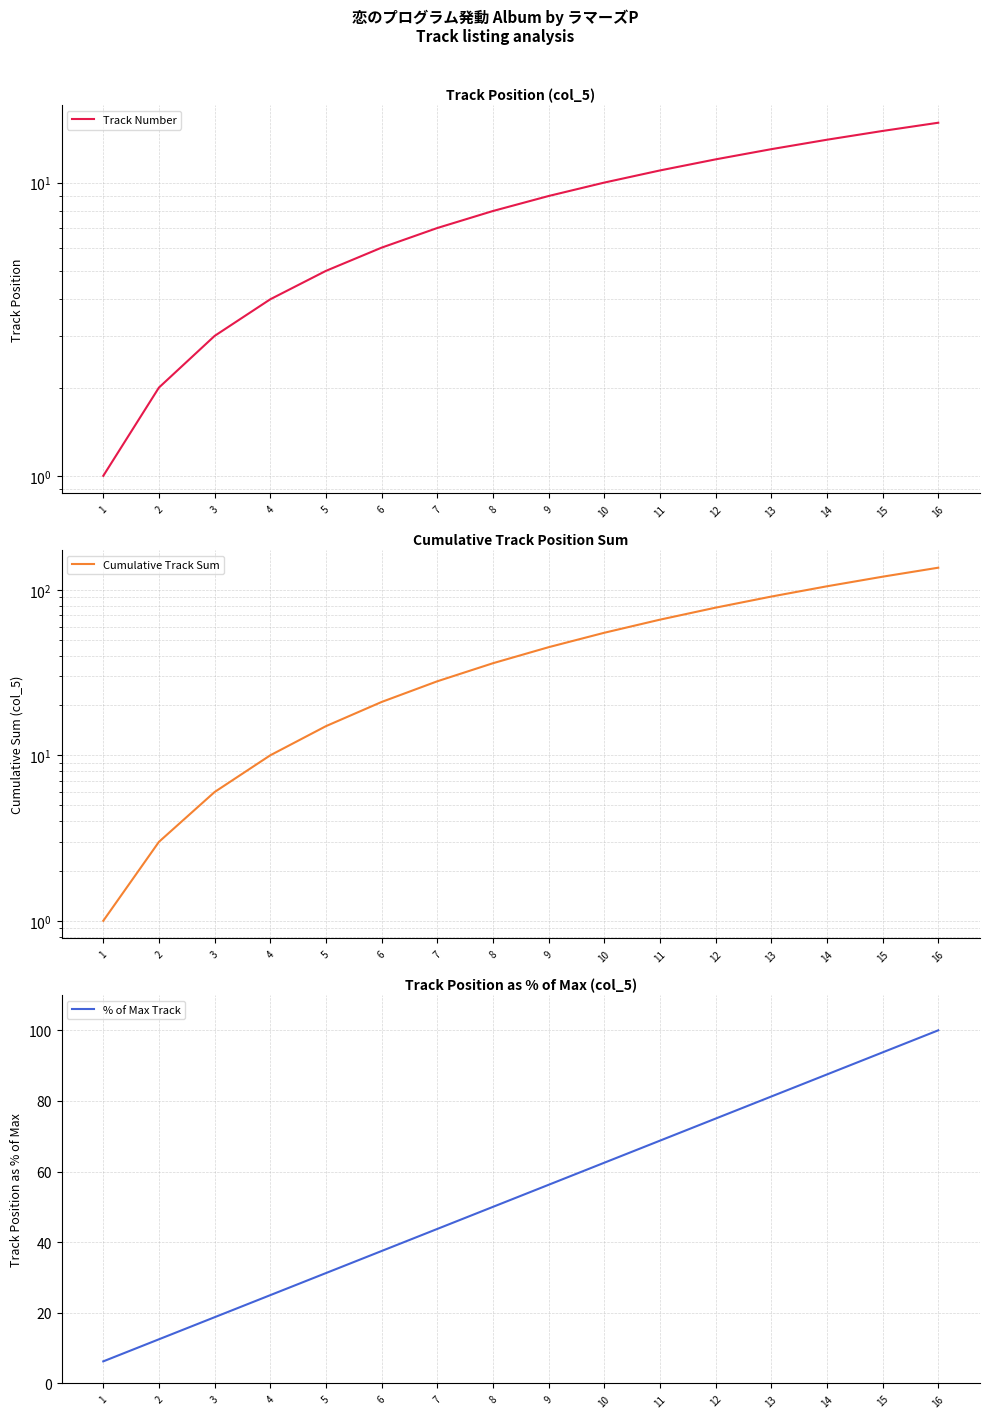

What is the value of the % of Max Track point at the 11th from the left?

68.8